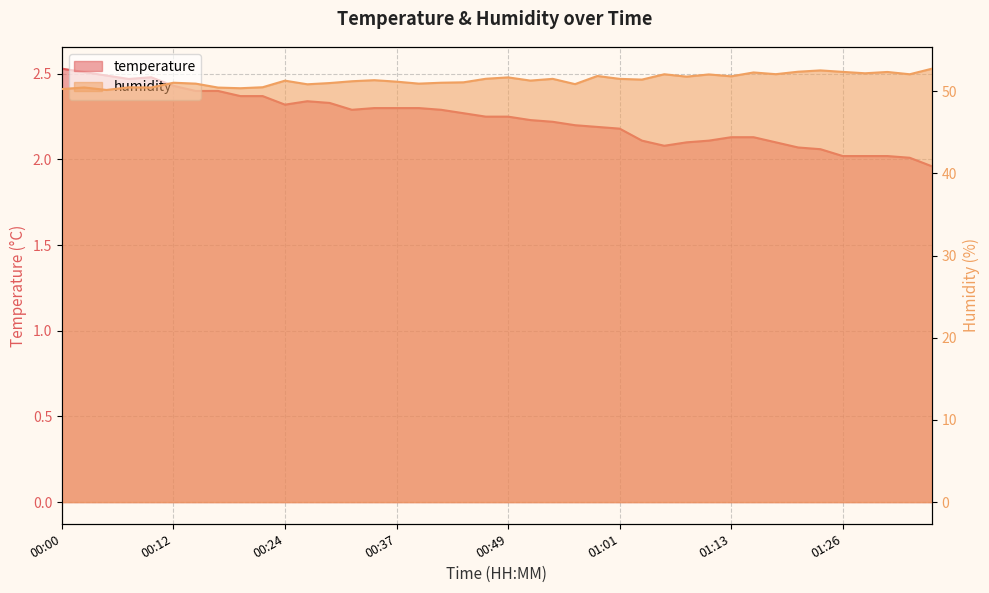

List the series in order of their peak value, lowest first.

temperature, humidity